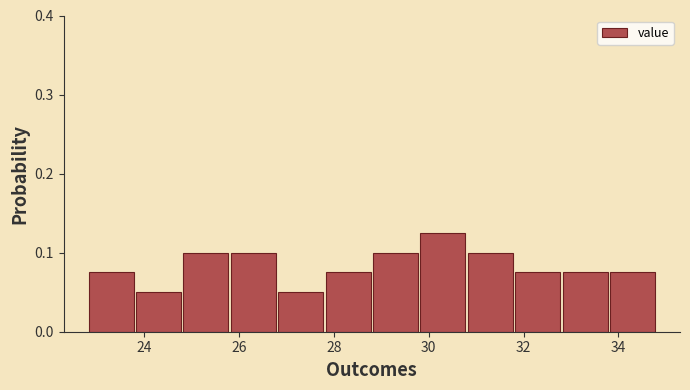

Which range on the x-axis has the tallest bar?

29.8 to 30.8